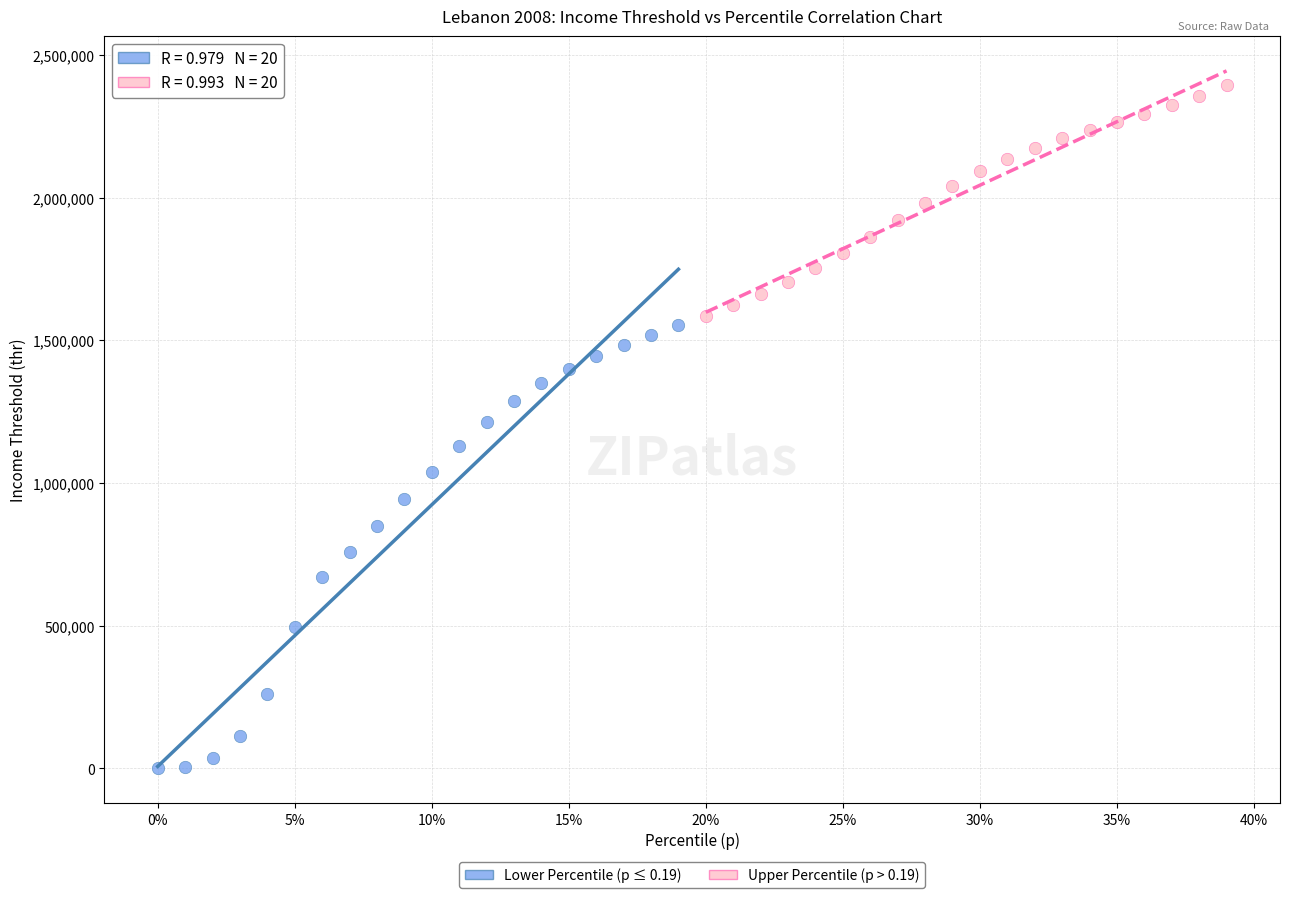

Which series has the largest Y range (max minus min)?

Lower Percentile (p ≤ 0.19)